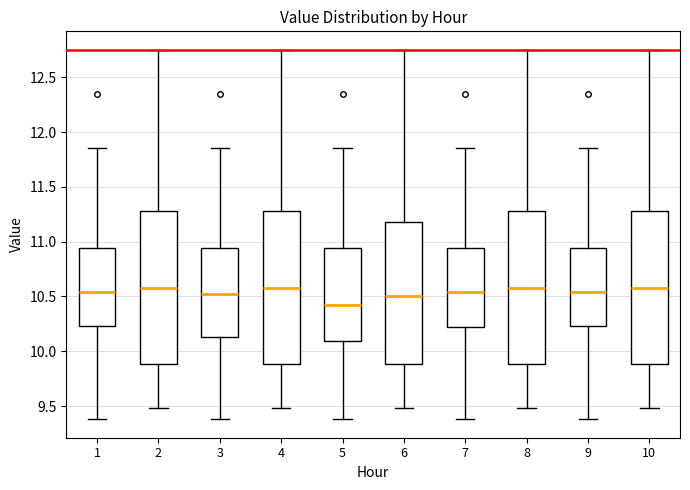

Reading left to right, read every box against the y-axis: the position of its median line, the range the box covers, and the ends of its whiskers. The values are not printed on the chart, so give them approximately, as read against the axis.

1: median 10.55, box 10.25 to 10.95, whiskers 9.40 to 11.85
2: median 10.60, box 9.90 to 11.30, whiskers 9.50 to 12.75
3: median 10.50, box 10.15 to 10.95, whiskers 9.40 to 11.85
4: median 10.60, box 9.90 to 11.30, whiskers 9.50 to 12.75
5: median 10.40, box 10.10 to 10.95, whiskers 9.40 to 11.85
6: median 10.50, box 9.90 to 11.20, whiskers 9.50 to 12.75
7: median 10.55, box 10.20 to 10.95, whiskers 9.40 to 11.85
8: median 10.60, box 9.90 to 11.30, whiskers 9.50 to 12.75
9: median 10.55, box 10.25 to 10.95, whiskers 9.40 to 11.85
10: median 10.60, box 9.90 to 11.30, whiskers 9.50 to 12.75